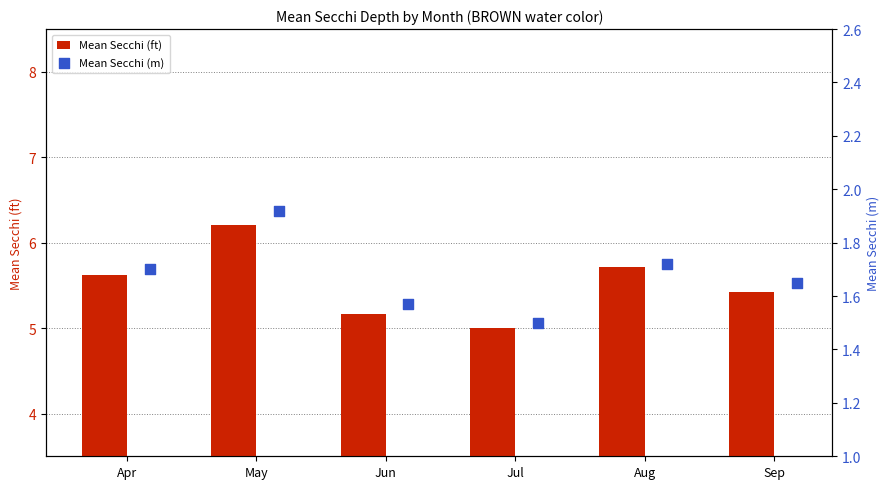

What are all the series names shown in the legend?

Mean Secchi (ft), Mean Secchi (m)